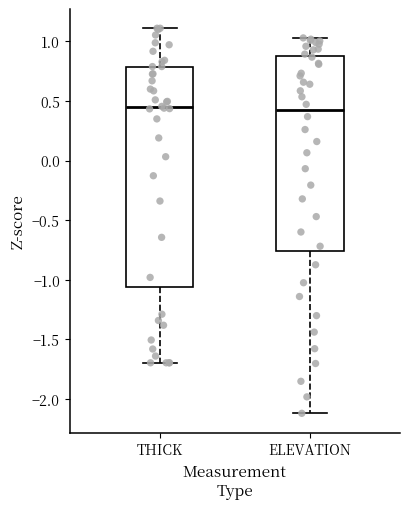

Which box is the tallest, from its lower edge to its upper edge?

THICK